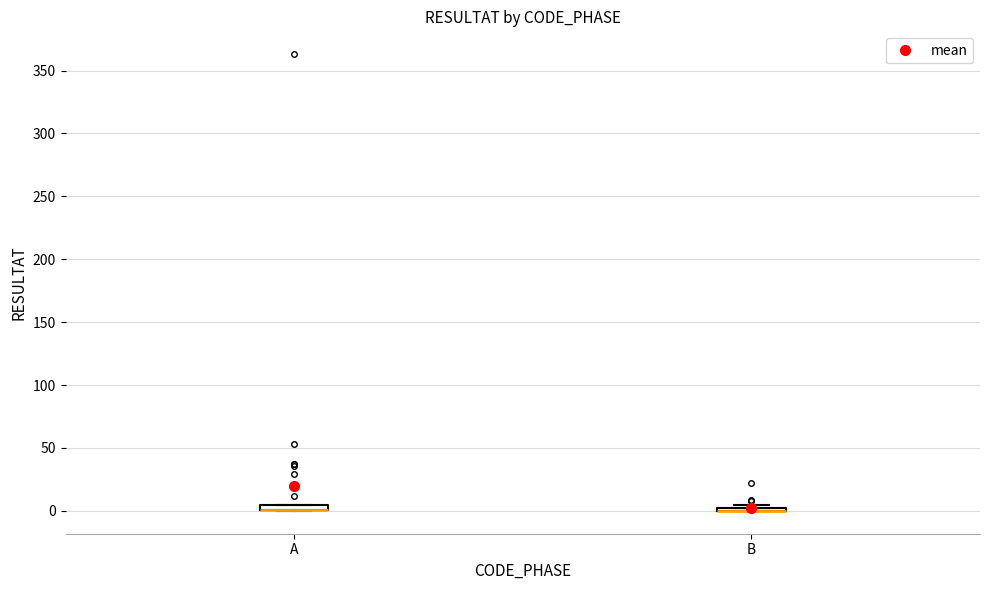

Where is the upper edge of the box for B on the y-axis? The values are not printed on the chart, so give them approximately, as read against the axis.

5